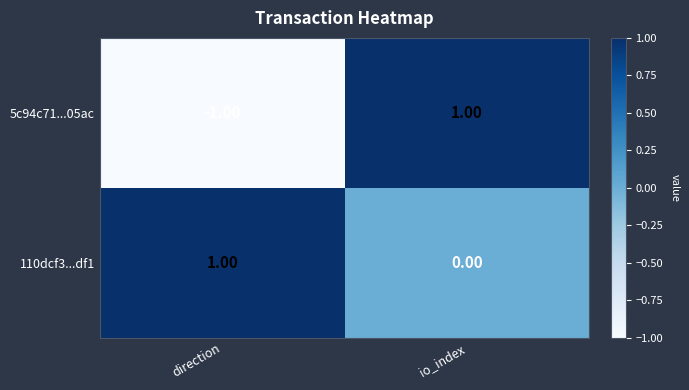

List the labels in order of 5c94c71...05ac value, largest first.

io_index, direction